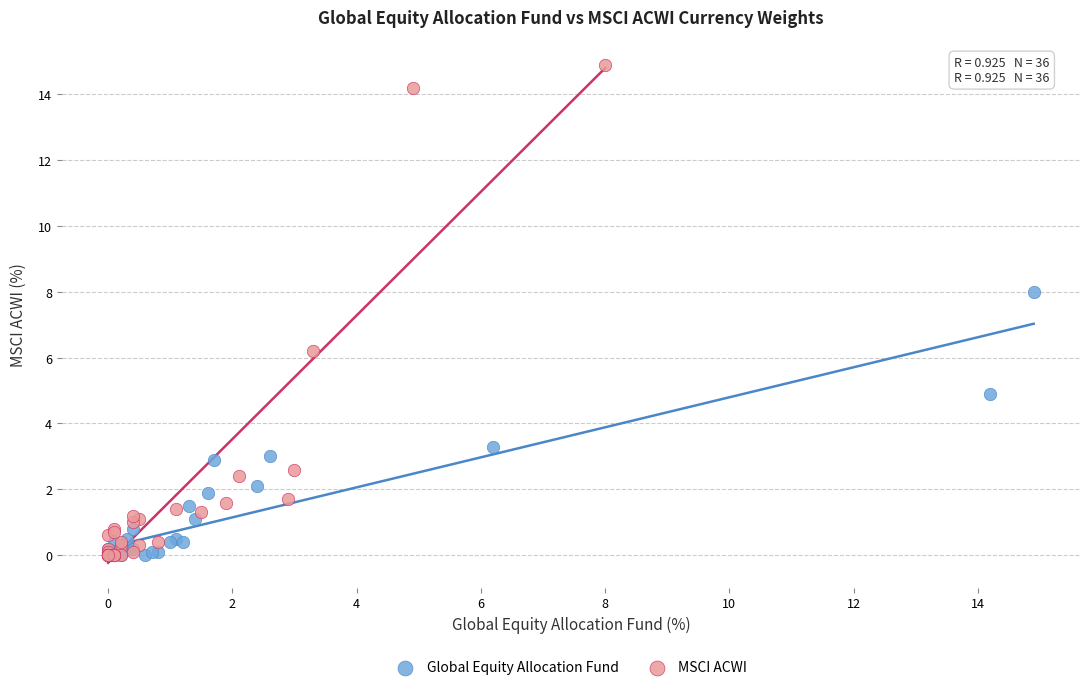

What are all the series names shown in the legend?

Global Equity Allocation Fund, MSCI ACWI